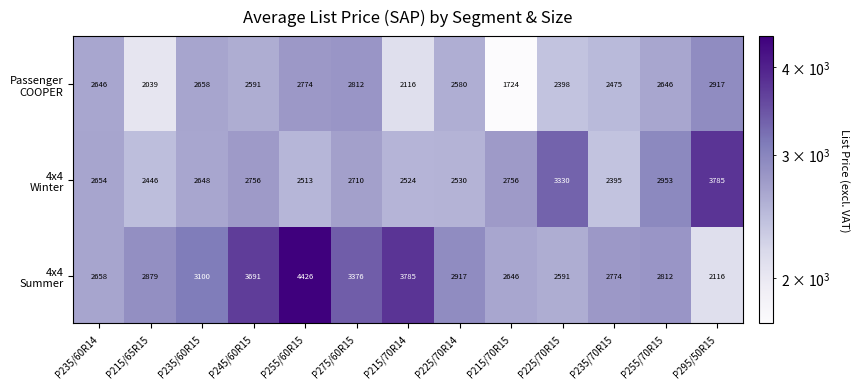

How many distinct data groups are displayed?

3